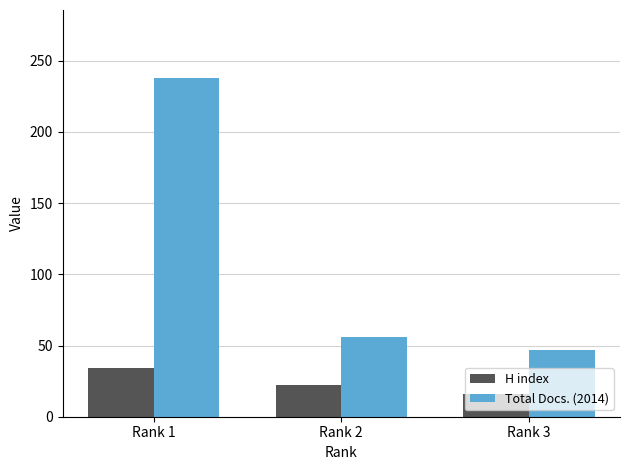

Reading right to left, list all the values displayed in this chart.

H index: Rank 3=16	Rank 2=22	Rank 1=34
Total Docs. (2014): Rank 3=47	Rank 2=56	Rank 1=238